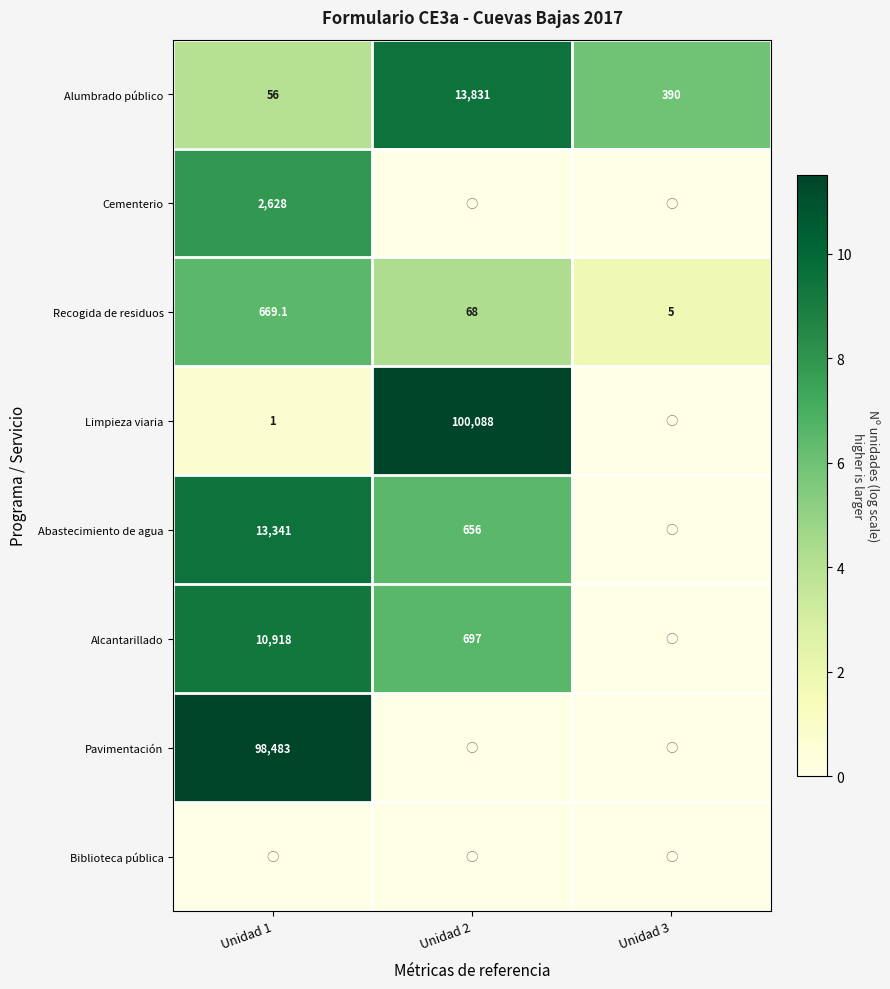

The value of Alcantarillado at Unidad 2 is 10.5. True or false?

False